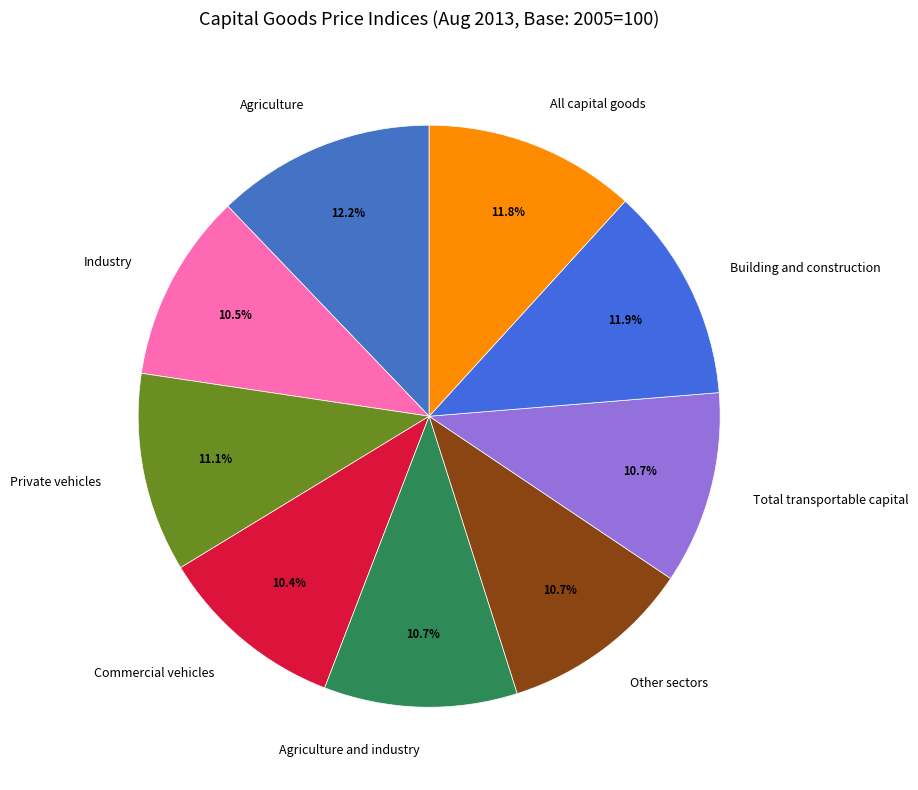

To the nearest percent, what percentage of the pie is Agriculture and industry?

11%